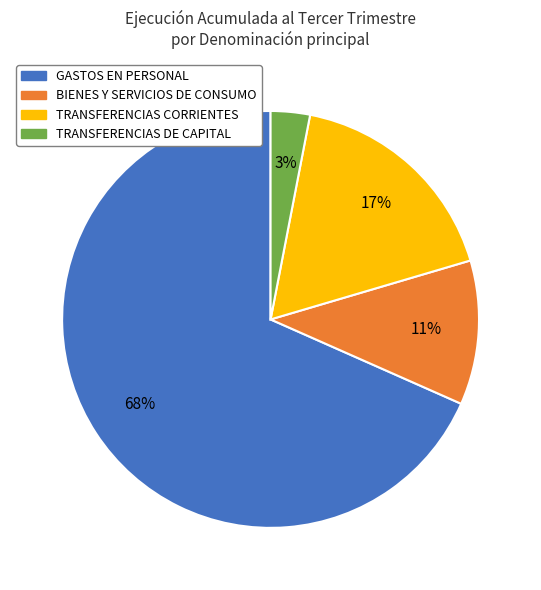

Is the sum of TRANSFERENCIAS DE CAPITAL and GASTOS EN PERSONAL greater than half?

Yes